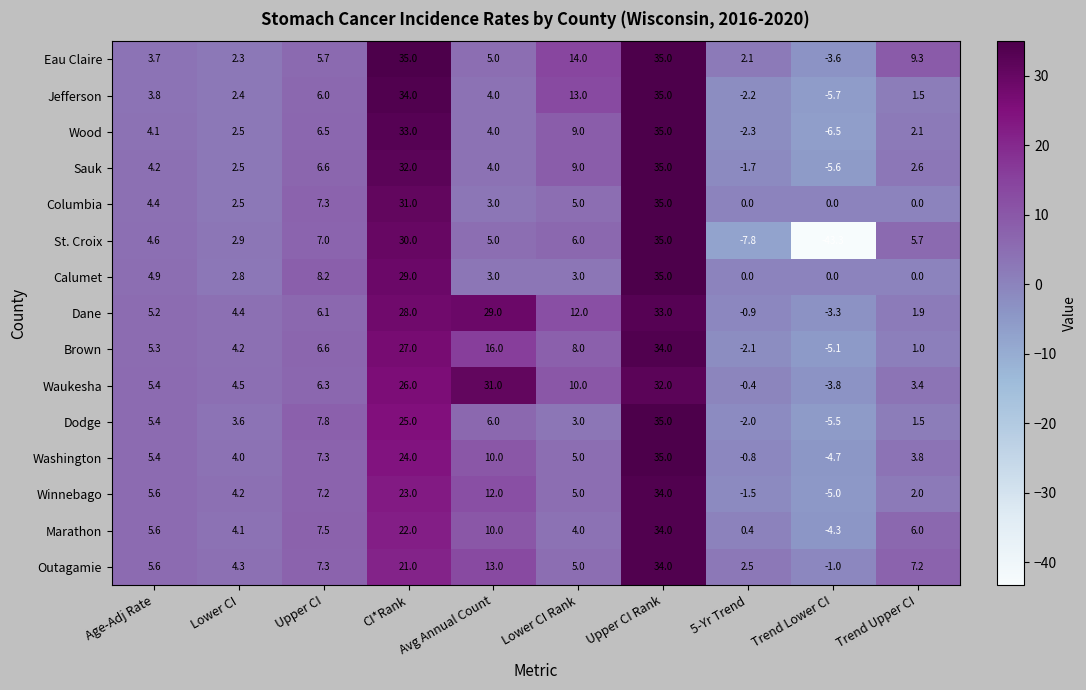

Which series has the largest range (max minus min)?

St. Croix